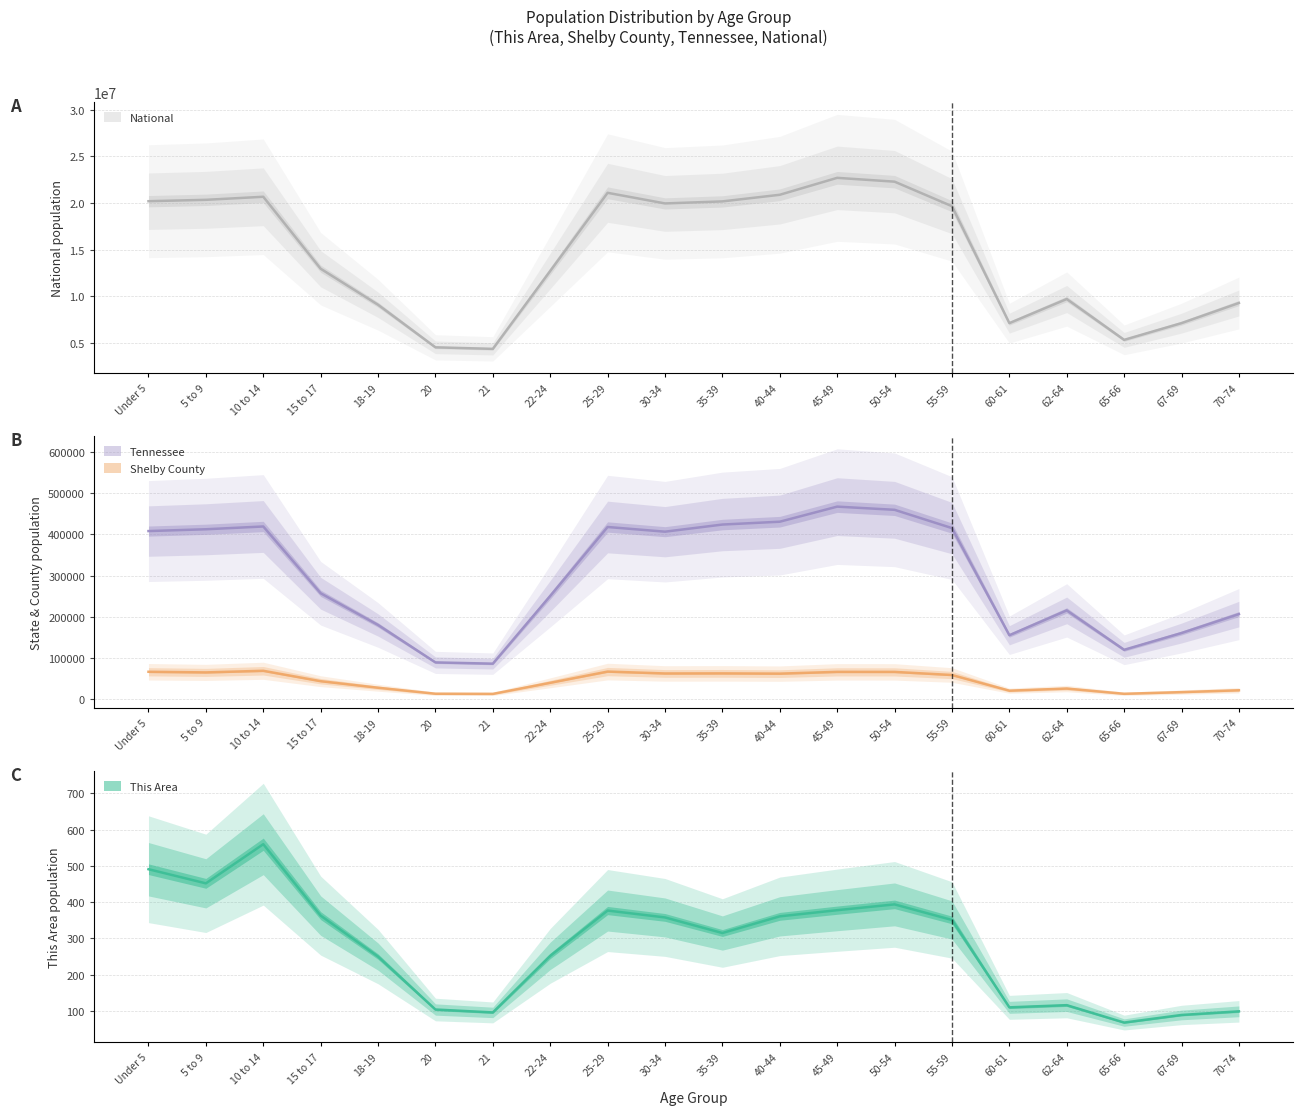

Read the Shelby County value at 62-64, to the nearest 50.

26000